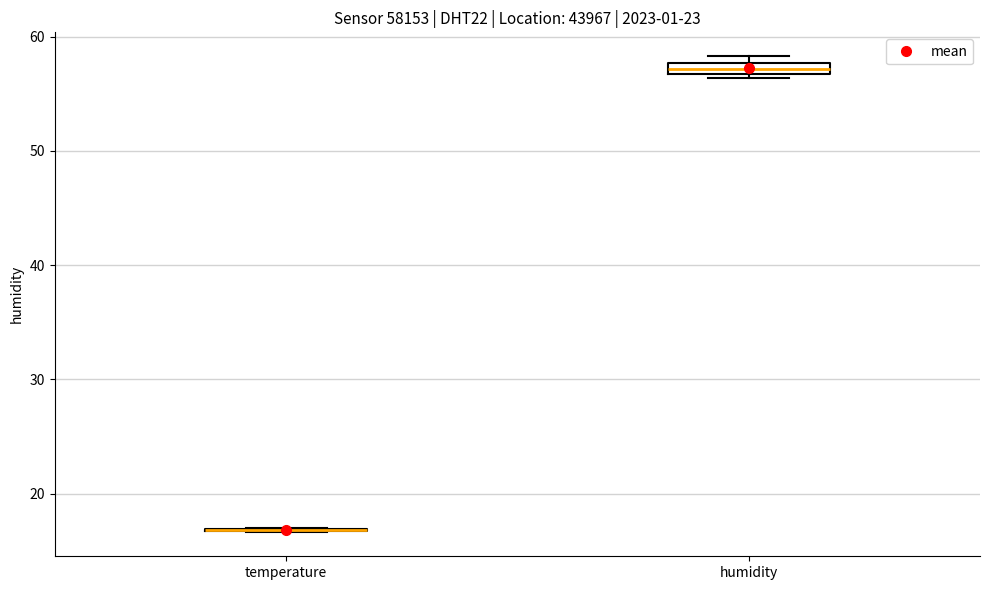

Where is the lower edge of the box for humidity on the y-axis? The values are not printed on the chart, so give them approximately, as read against the axis.

57